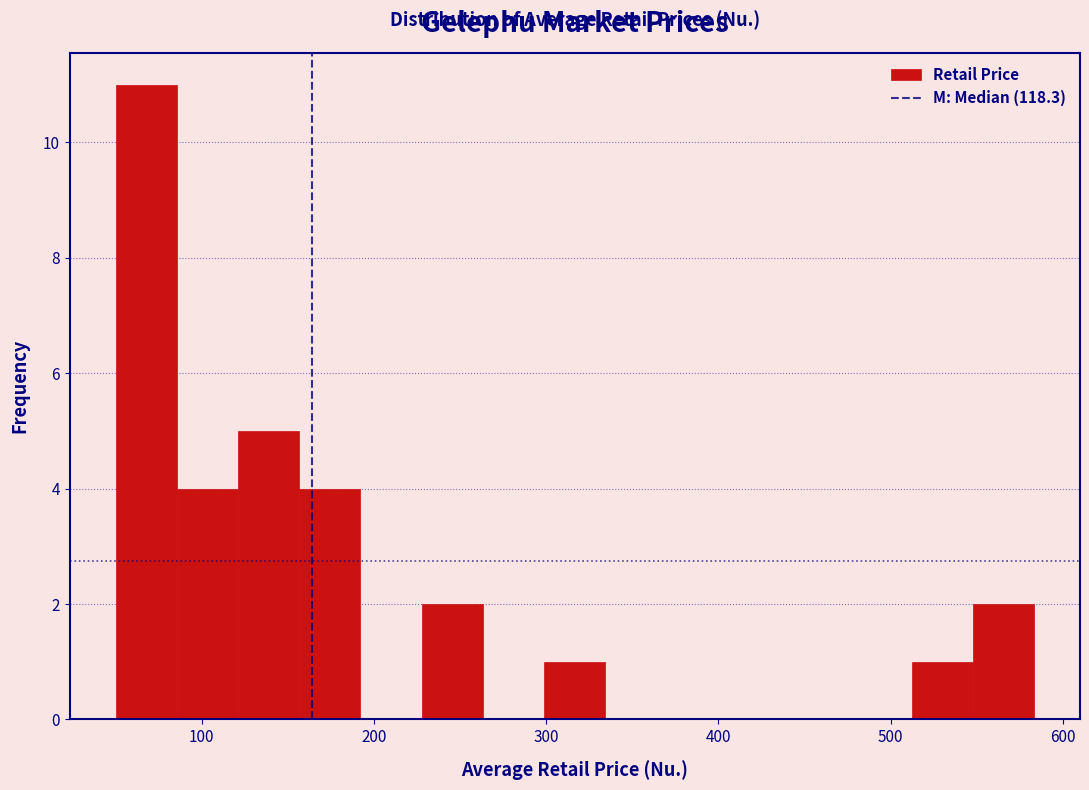

Around what value on the x-axis is the tallest bar? Give the approximate position of its centre, as read against the axis.

70